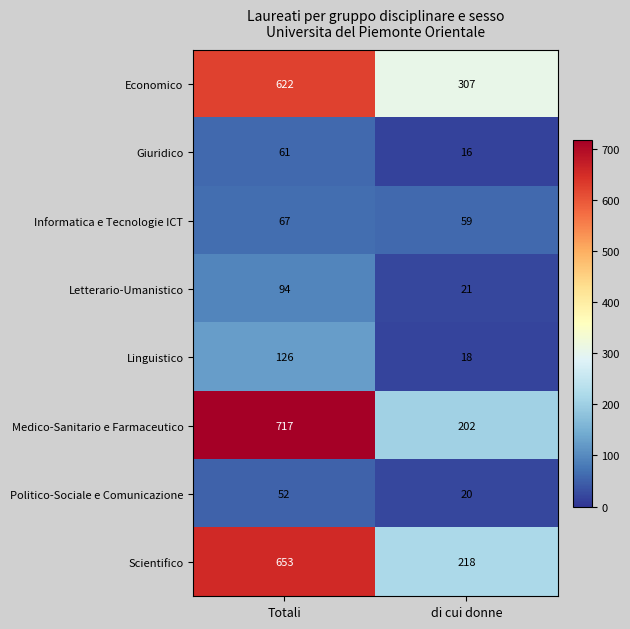

Which series changed the most between Totali and di cui donne?

Medico-Sanitario e Farmaceutico